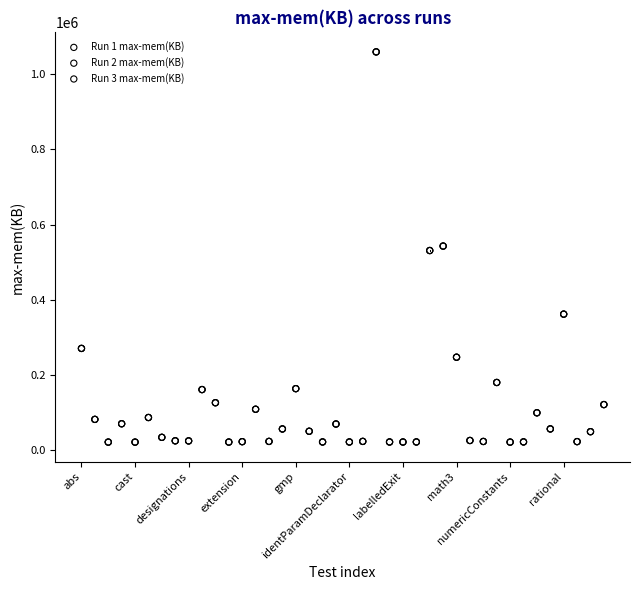

What are all the series names shown in the legend?

Run 1 max-mem(KB), Run 2 max-mem(KB), Run 3 max-mem(KB)